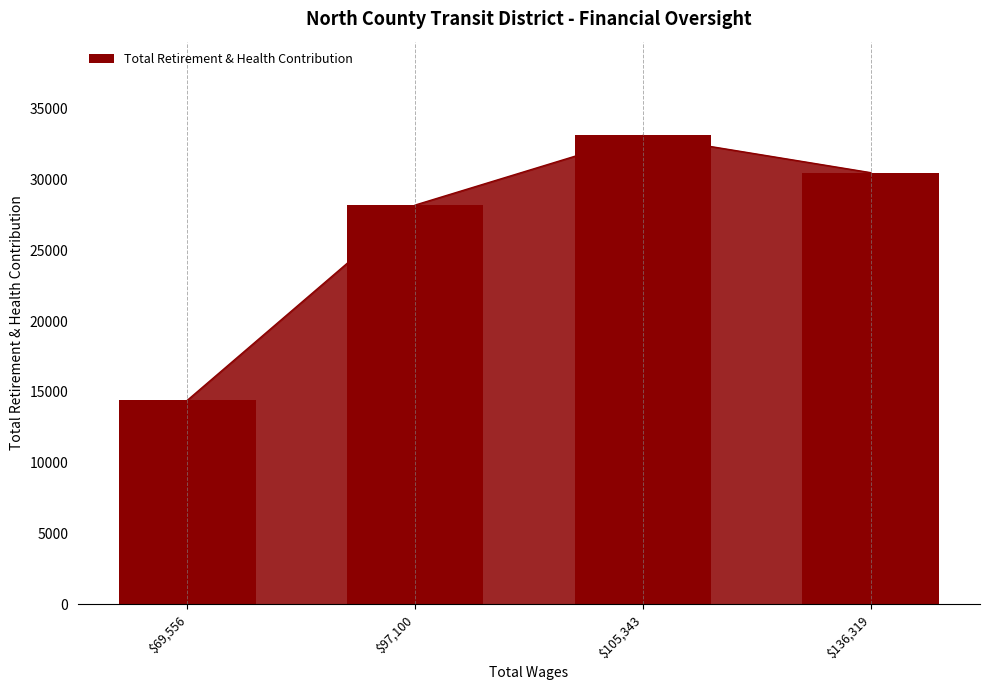

What is the minimum value shown in the chart?

14412